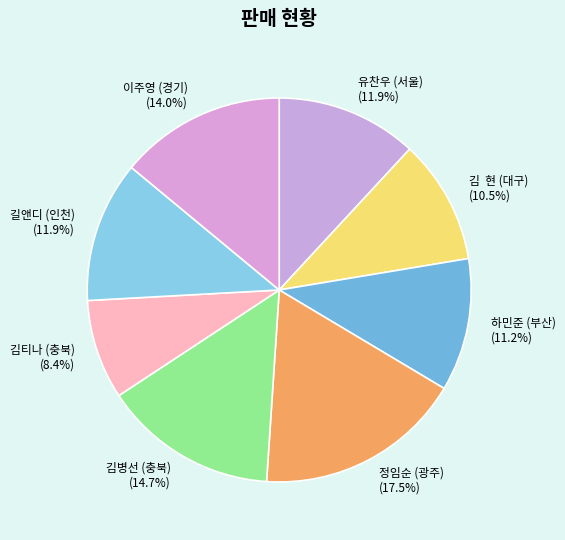

Count the number of slices in the pie.

8